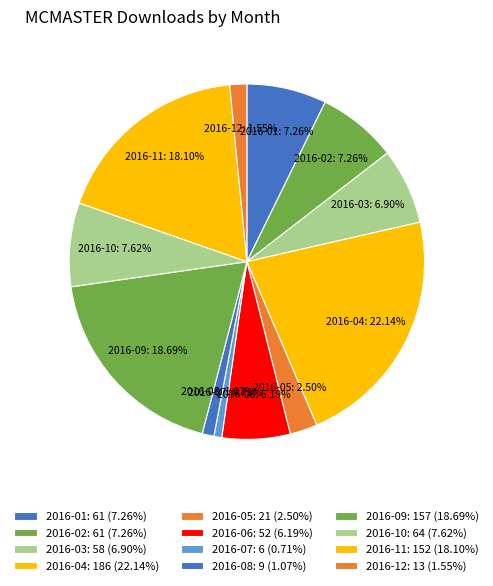

What percentage is the 2016-08 slice, to the nearest percent?

1%